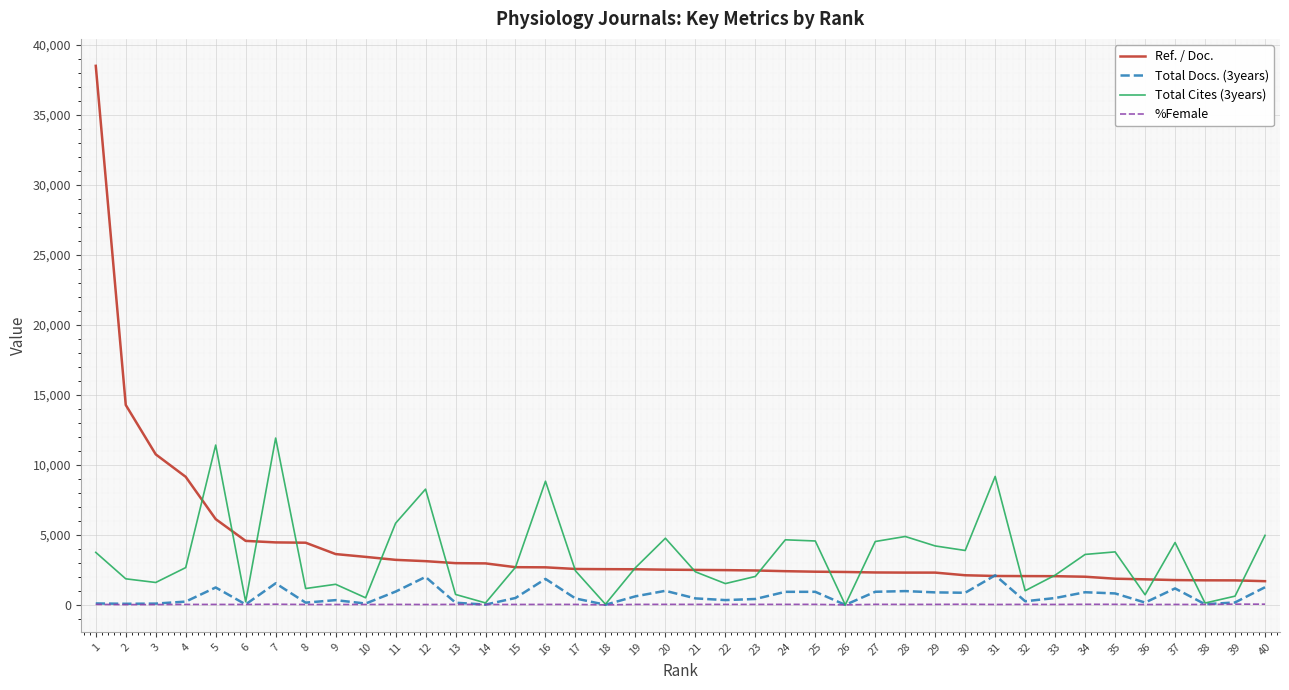

Is the value of Ref. / Doc. at 32 greater than the value of %Female at 23?

Yes